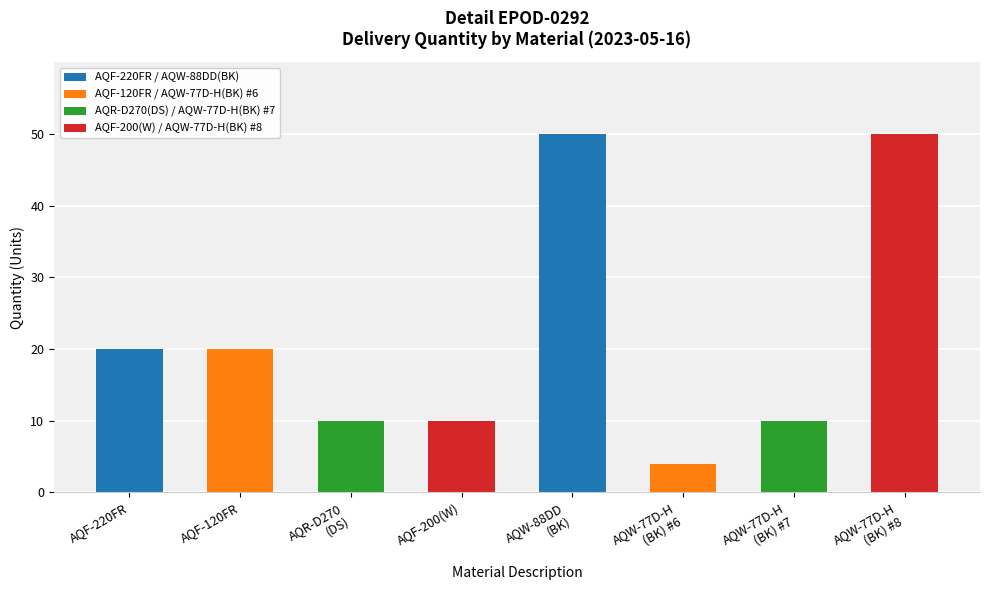

Which category has the lowest value across all series?

AQW-77D-H
(BK) #6